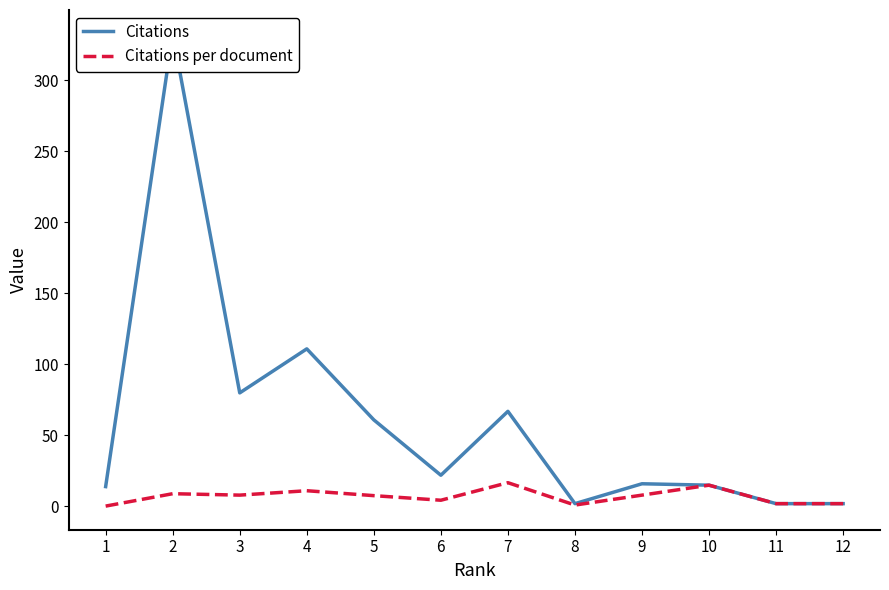

Which series has the largest range (max minus min)?

Citations